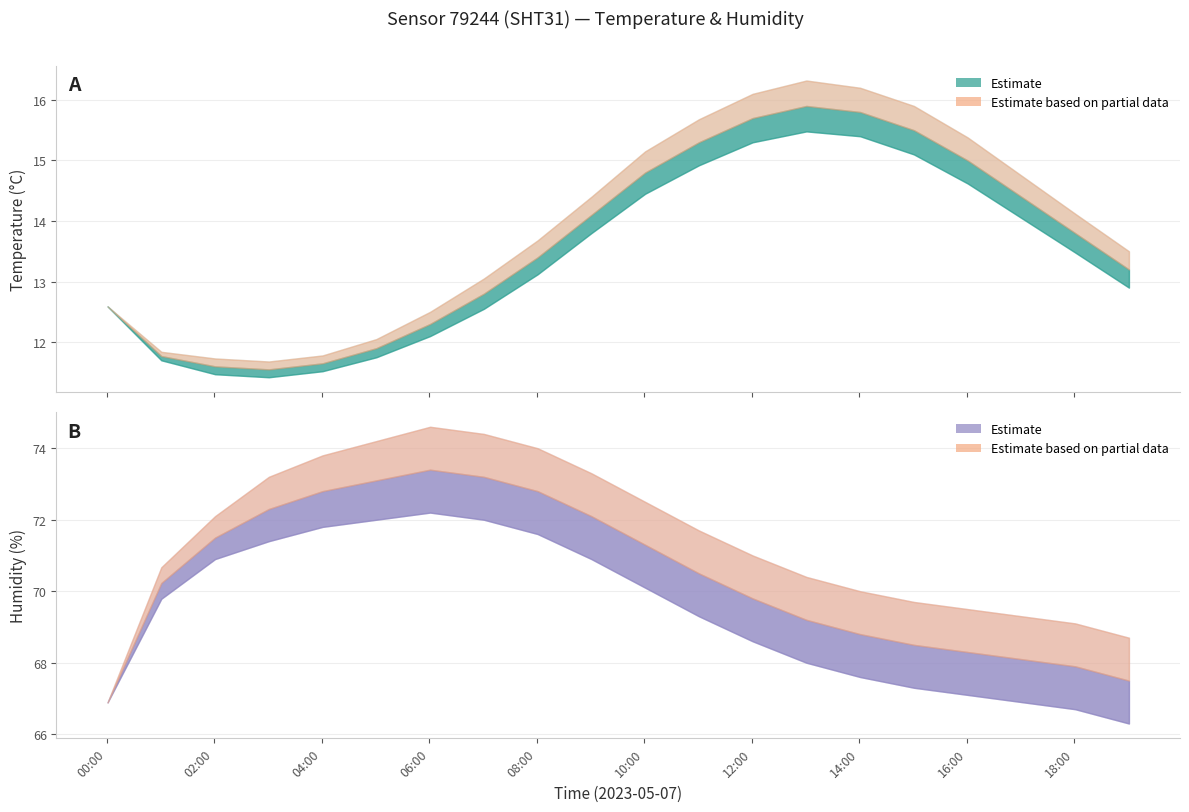

Is the value of temperature at 07:00 greater than the value of temperature_lower at 11:00?

No